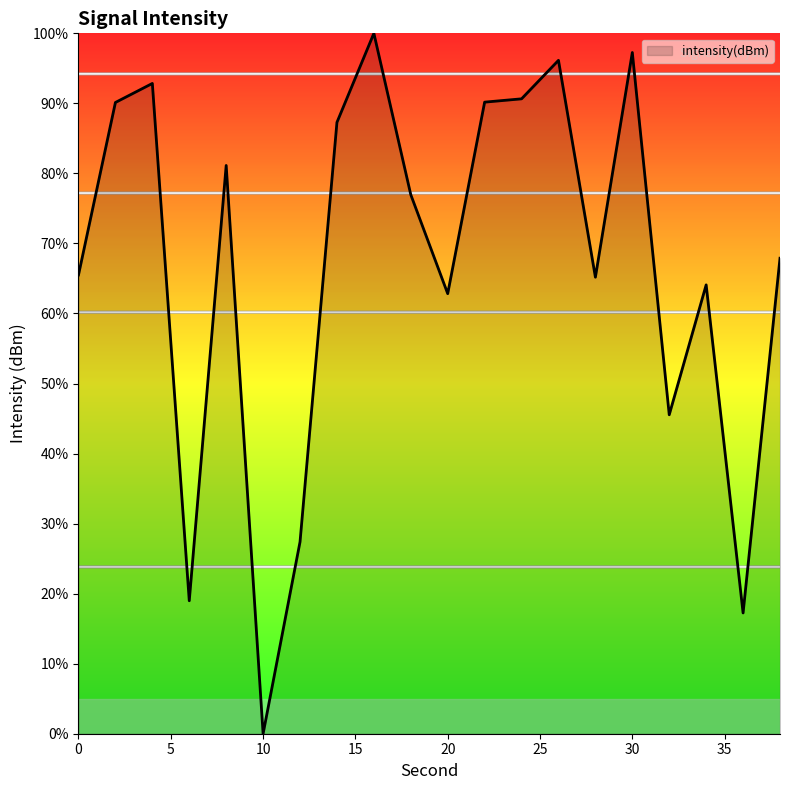

What is the greatest value displayed?

100.0